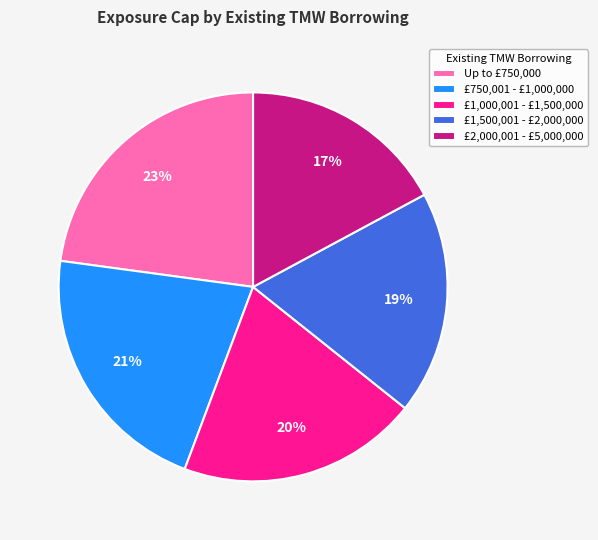

Do £1,000,001 - £1,500,000 and £2,000,001 - £5,000,000 together represent more than half of the pie?

No